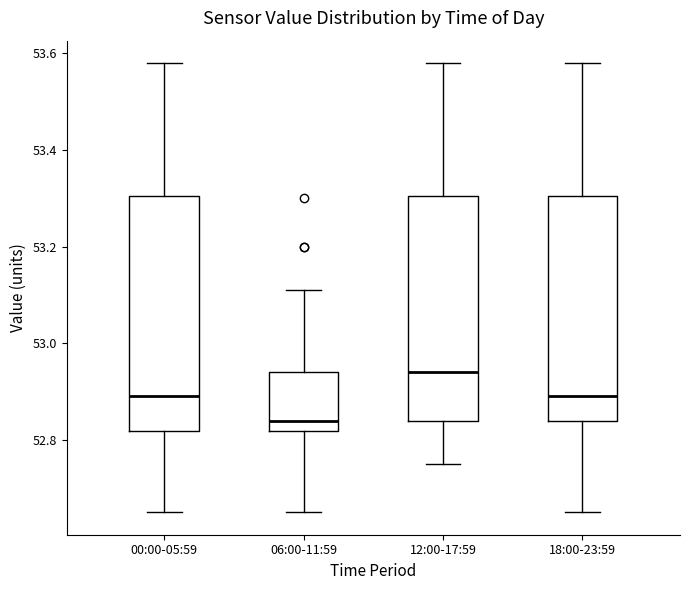

Which box's median line is the lowest?

06:00-11:59